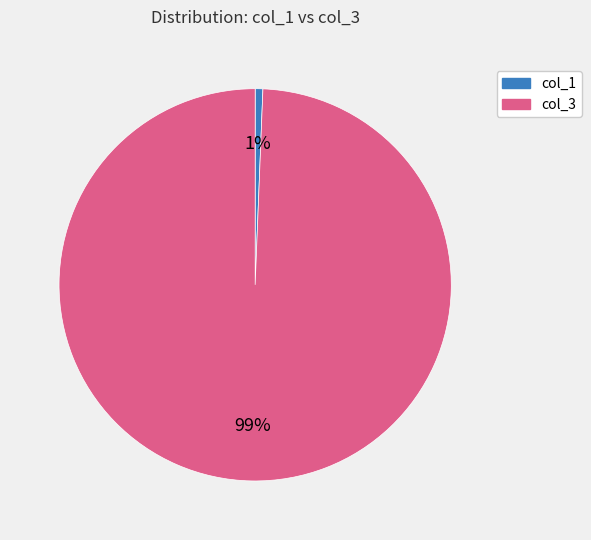

Rank the categories by value from lowest to highest.

col_1, col_3